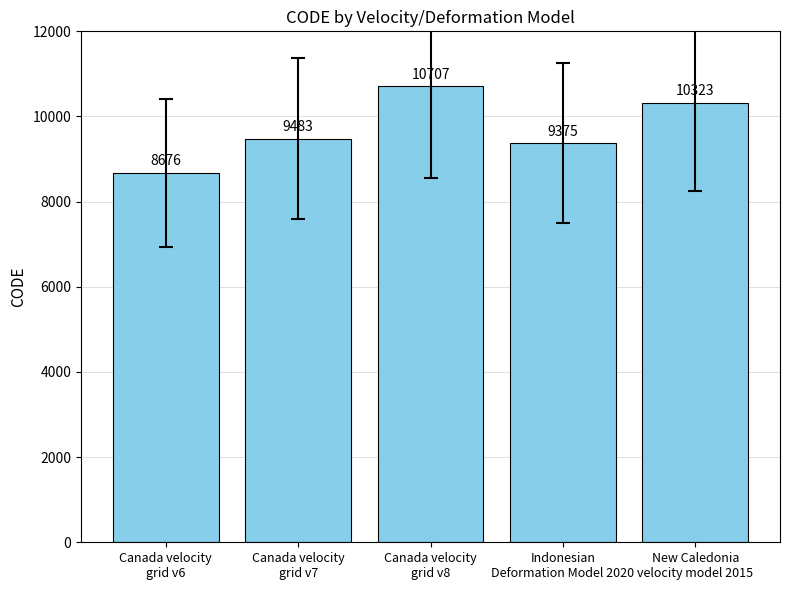

Is it true that the value at Canada velocity
grid v7 is 9483?

True